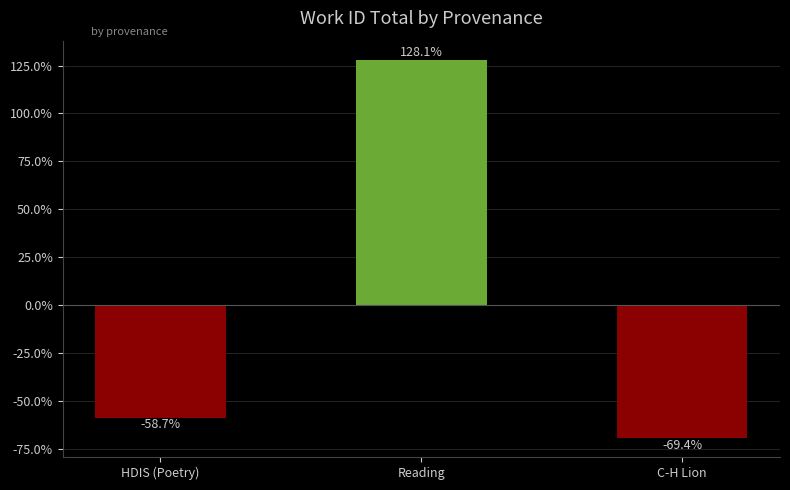

Are the bars horizontal?

No